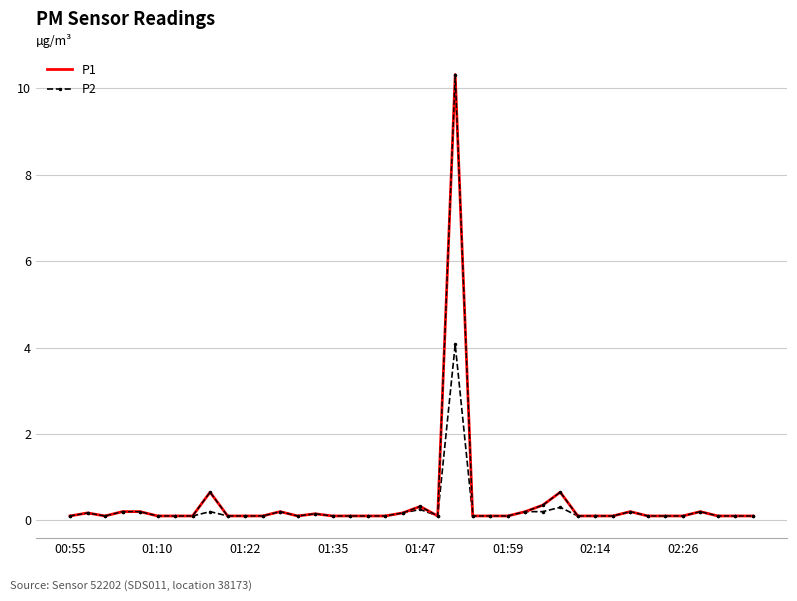

What are all the series names shown in the legend?

P1, P2